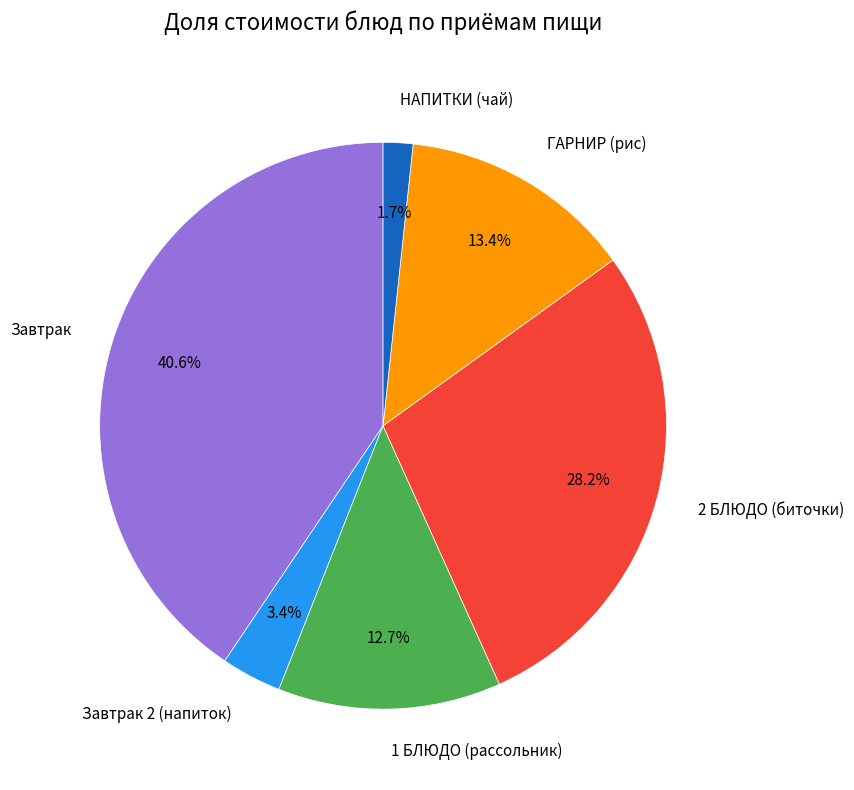

Count the number of slices in the pie.

6